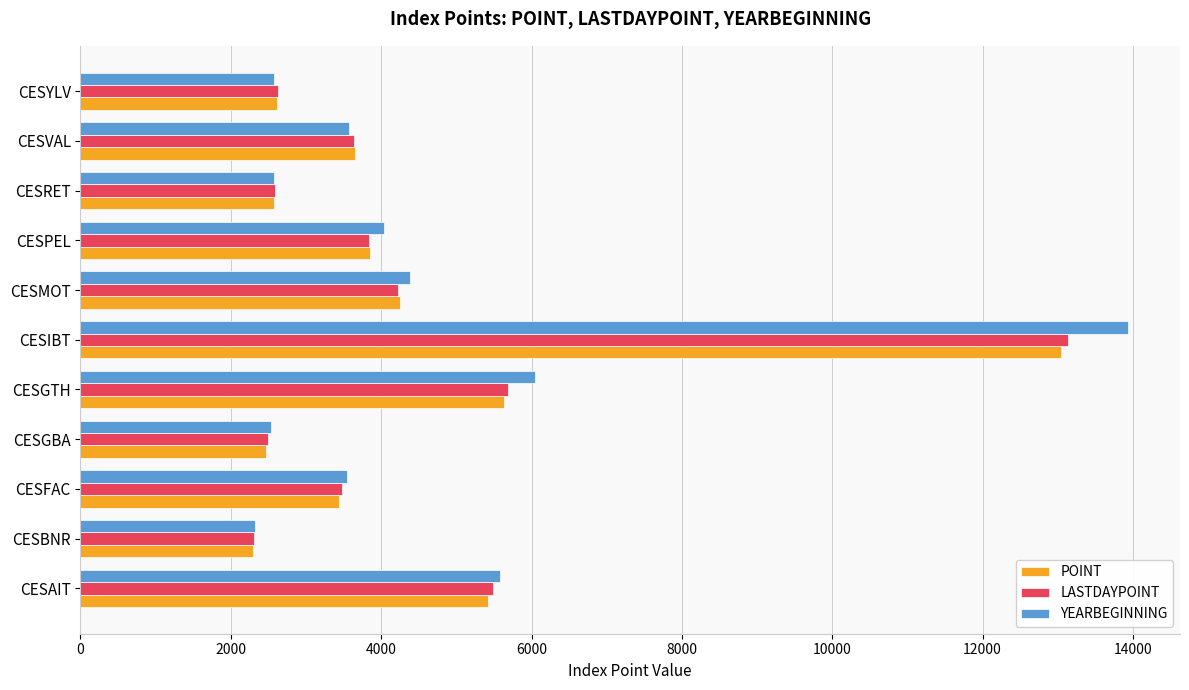

At which category is the sum across all series the highest?

CESIBT